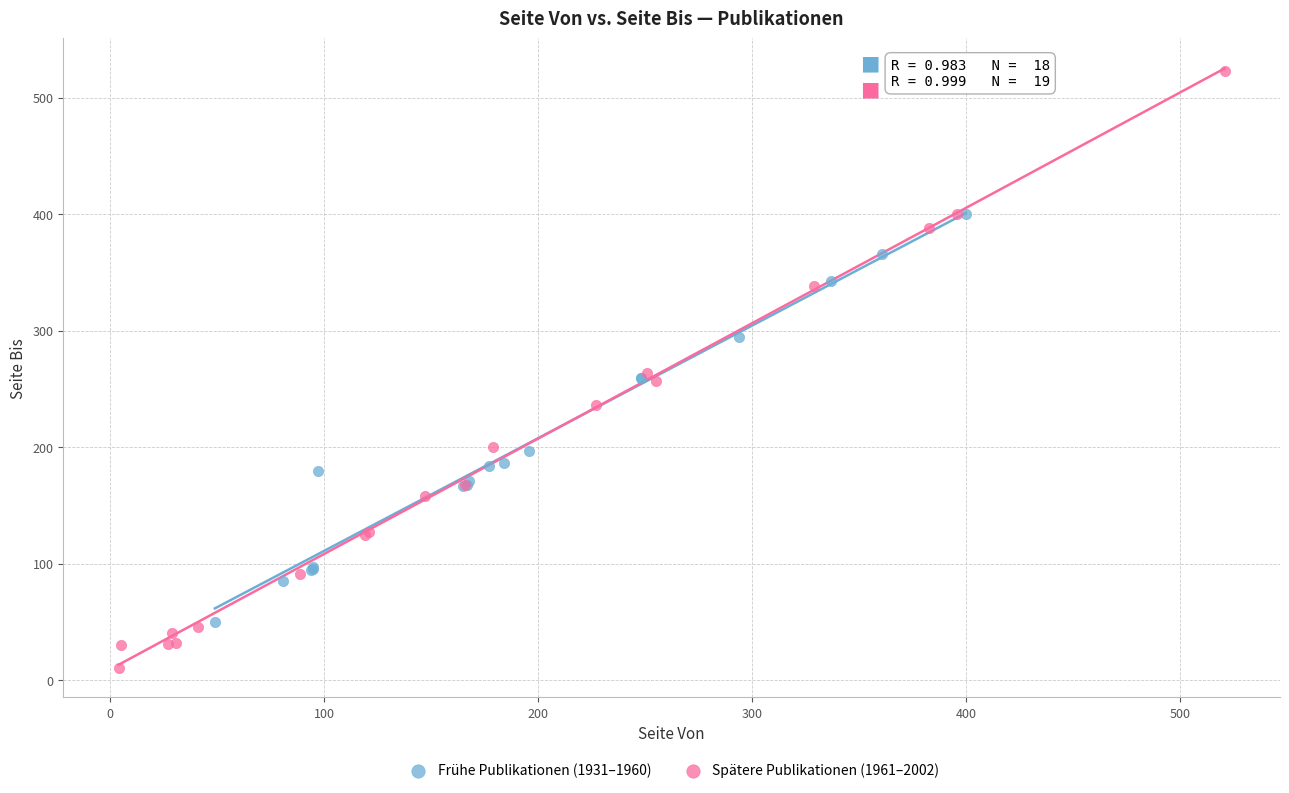

Which series reaches the maximum Y coordinate?

Spätere Publikationen (1961–2002)